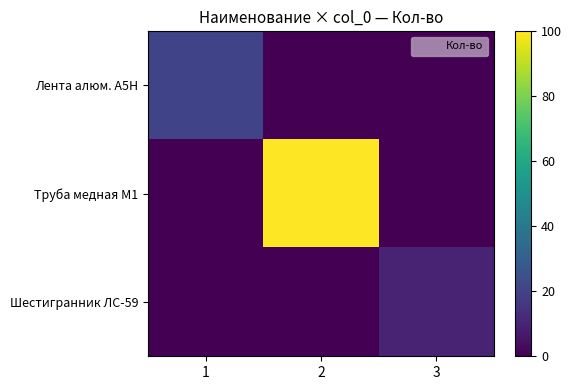

What is the total value across all series at 2?

100